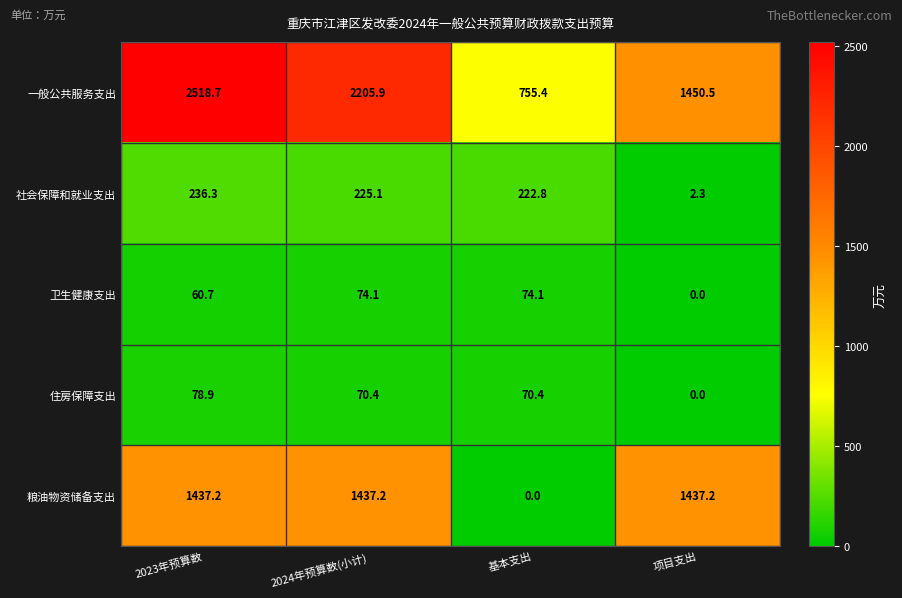

What is the difference between the maximum and minimum values in the 粮油物资储备支出 series?

1437.2